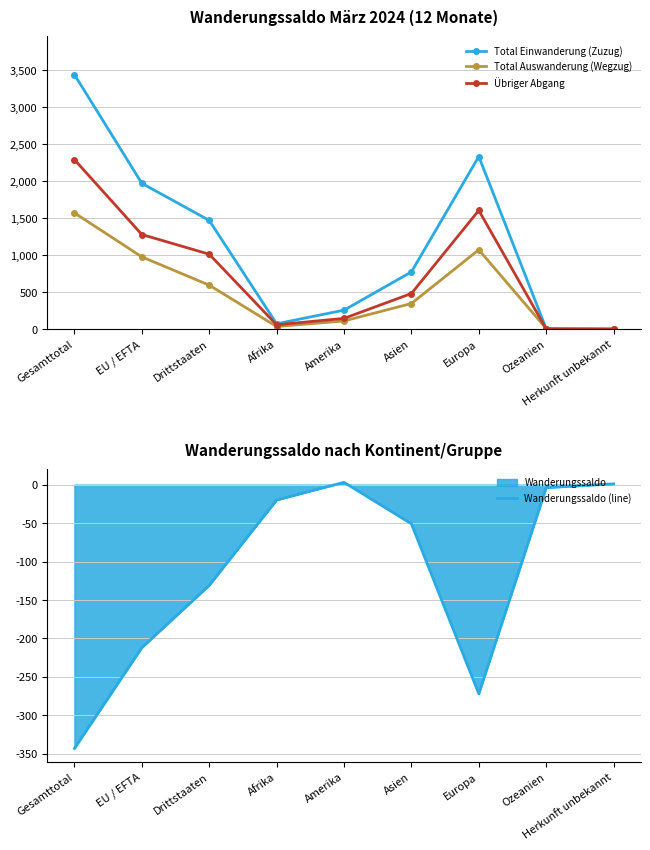

What is the difference between the Total Einwanderung (Zuzug) values at Herkunft unbekannt and Amerika?

255